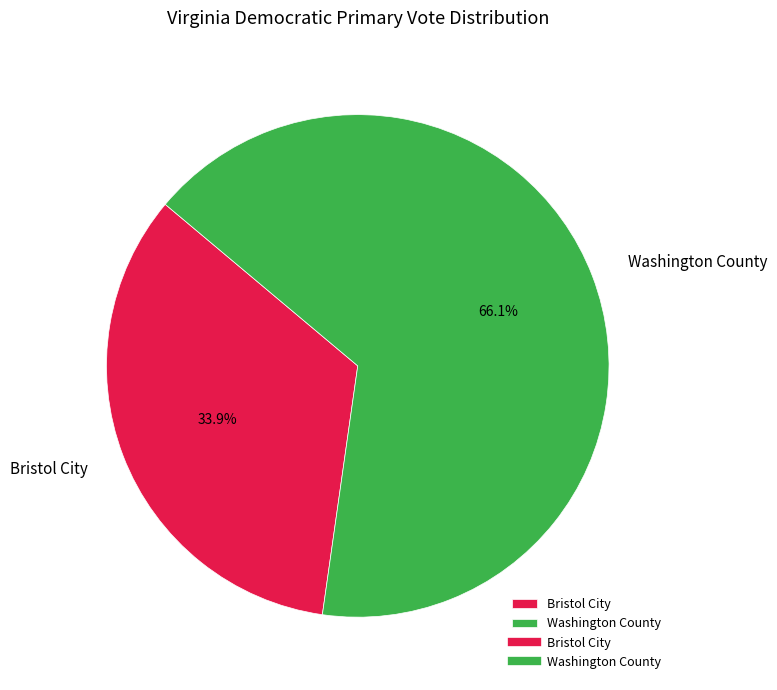

The Bristol City slice represents 25% of the pie. True or false?

False